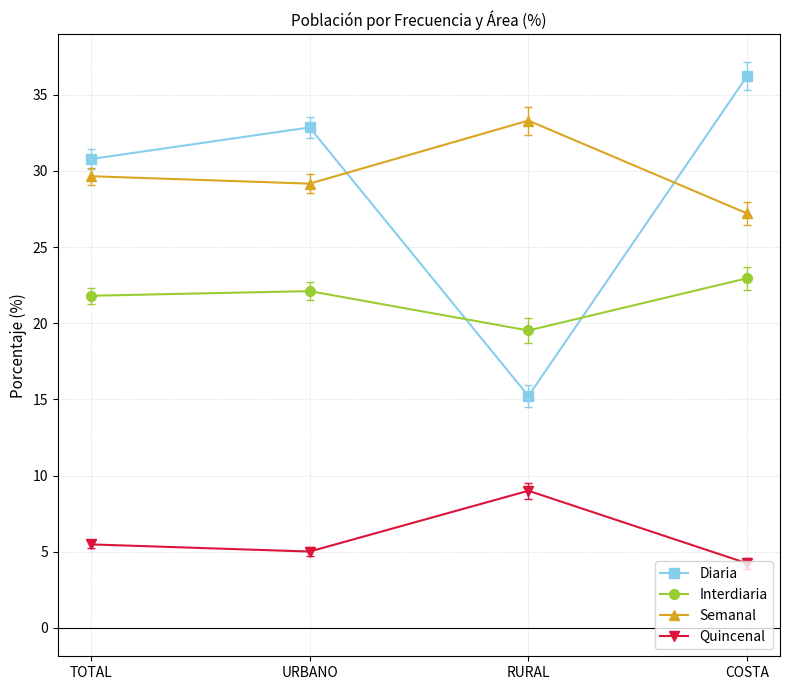

How many data points does each series have?

4